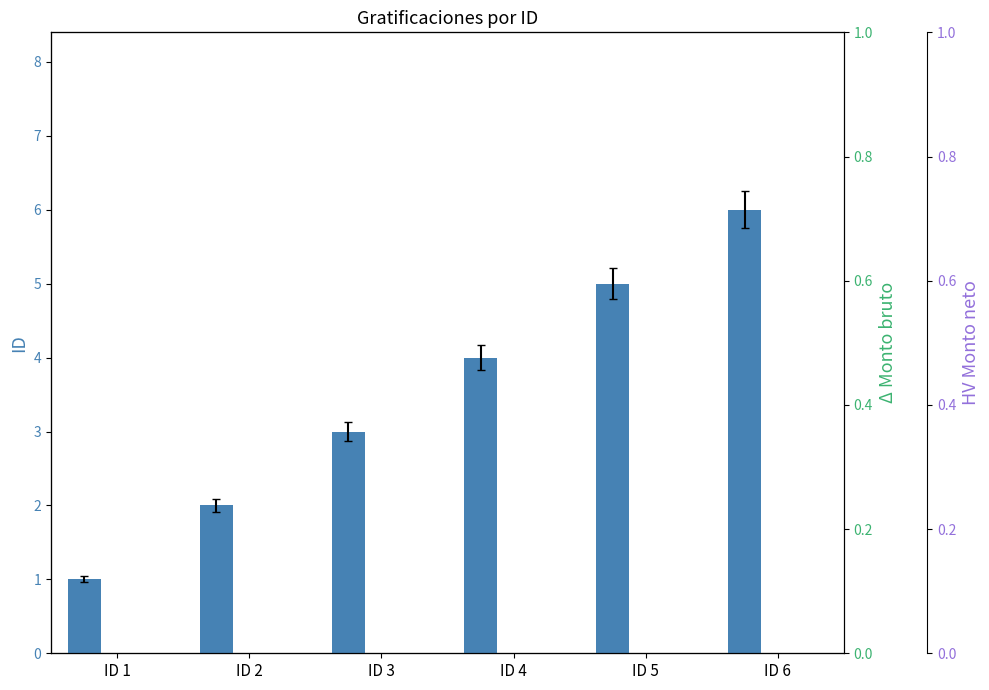

Which label corresponds to the largest value in the chart?

ID 6